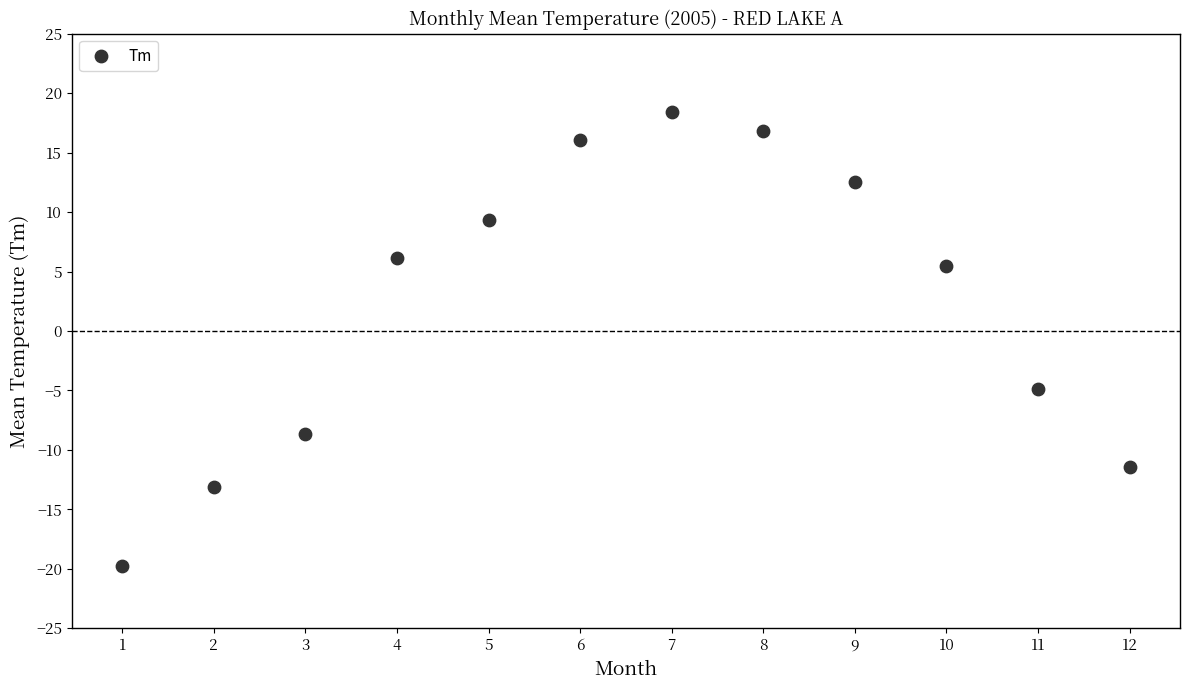

What Y value in the scatter plot is closest to 0?

-4.9